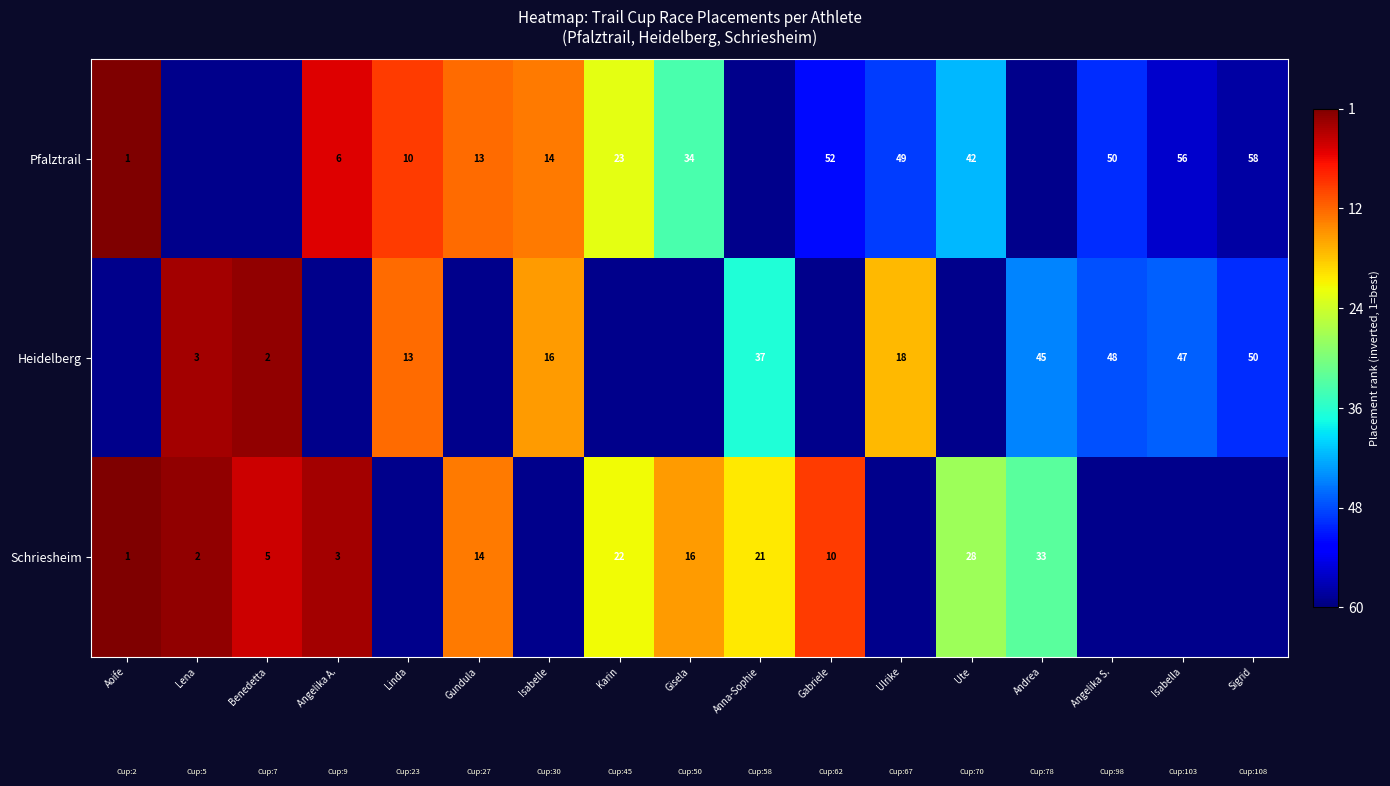

The value of Heidelberg at Sigrid is 50. True or false?

True